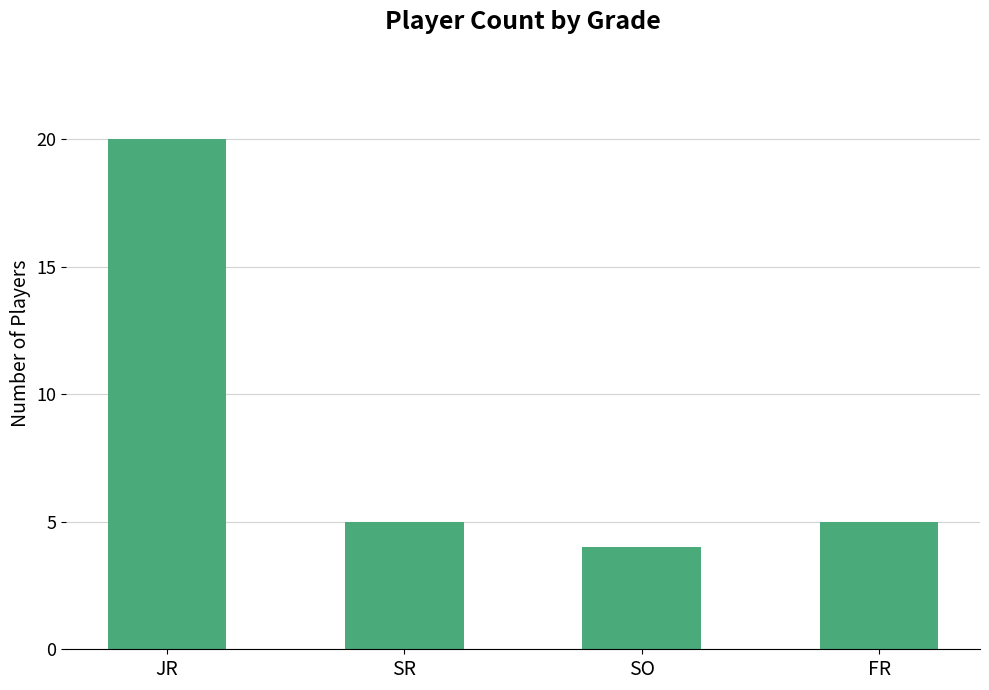

What is the label of the 3rd bar from the left?

SO